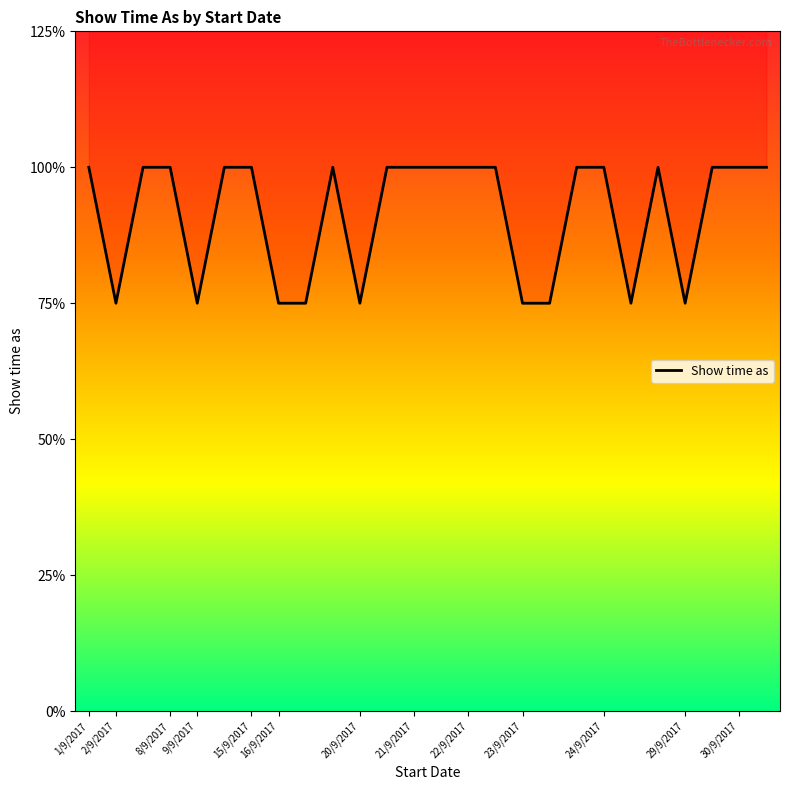

What is the label of the 25th point from the right?

2/9/2017